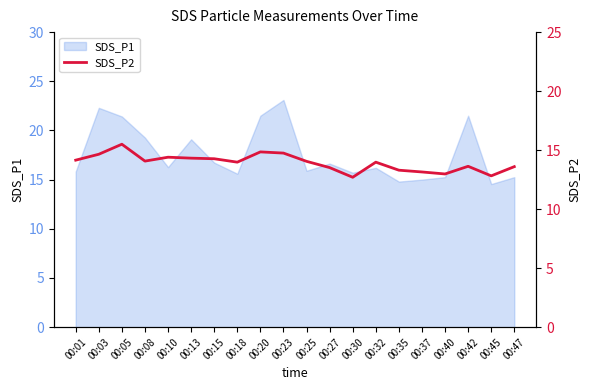

The SDS_P1 series shows 16.7 at 00:15. True or false?

True